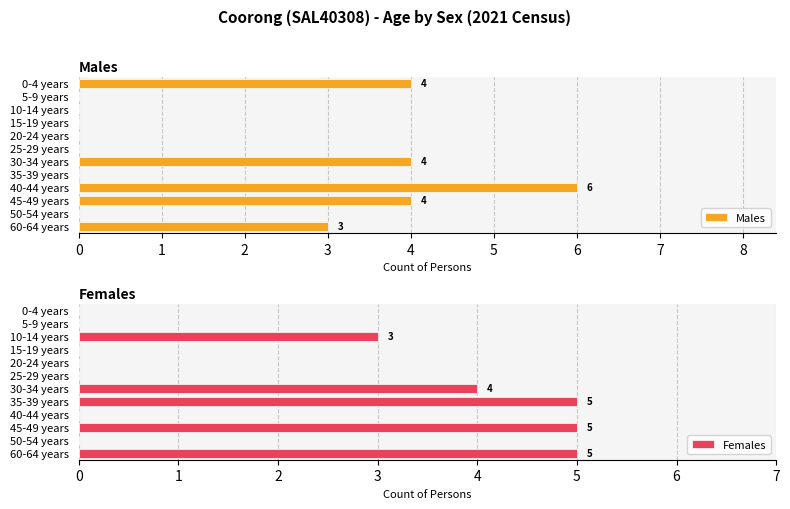

What is the sum of the Females values at 9 and 1?

5